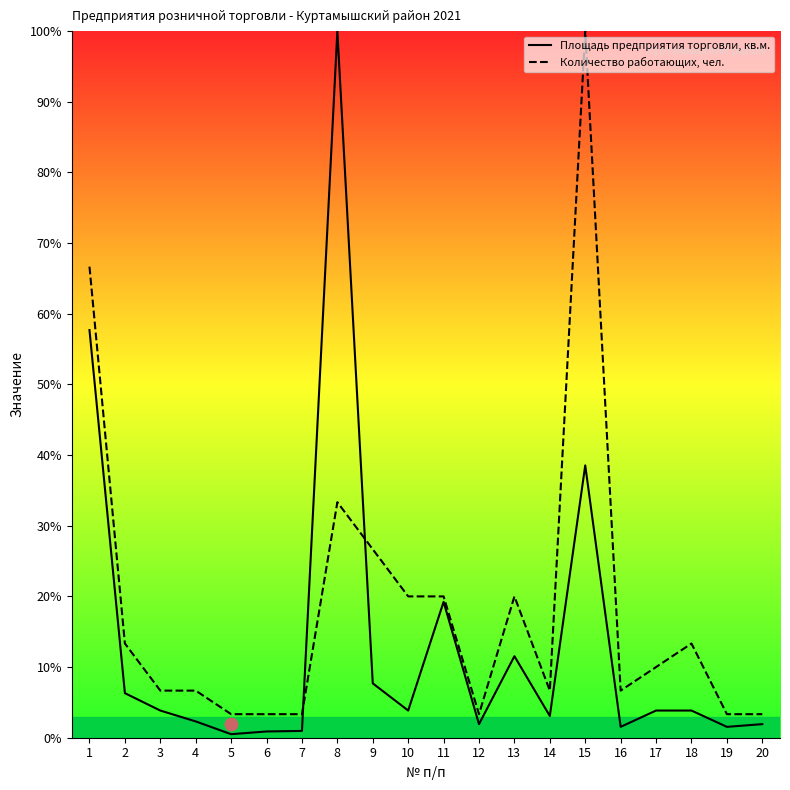

Which series has the largest total across all categories?

Количество работающих, чел.